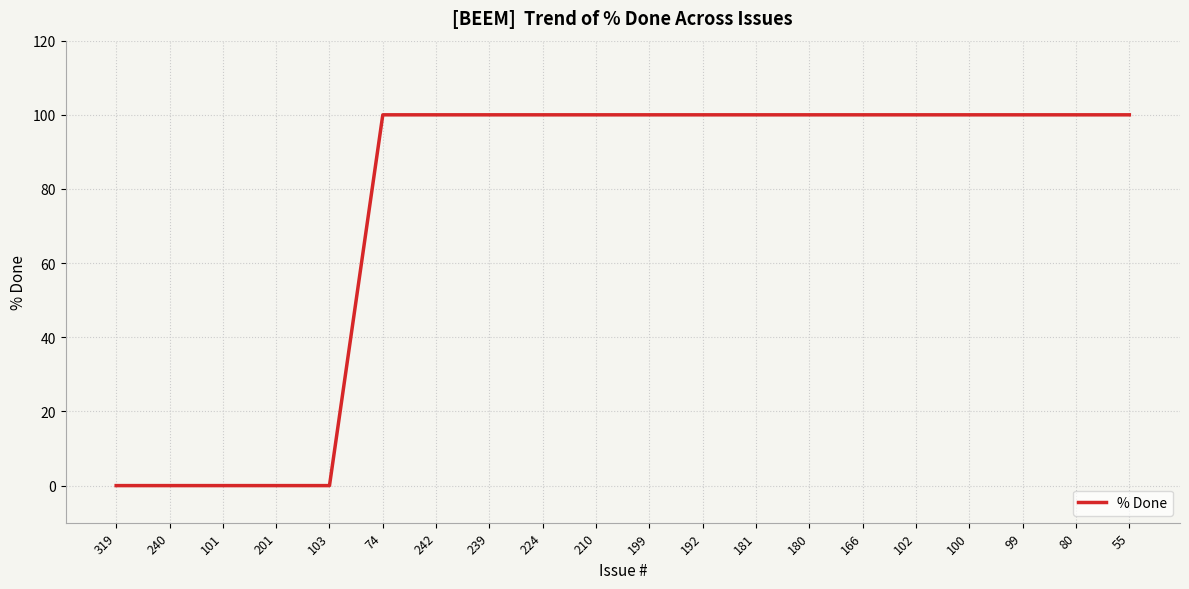

True or false: the data shows 100 at 180.

True